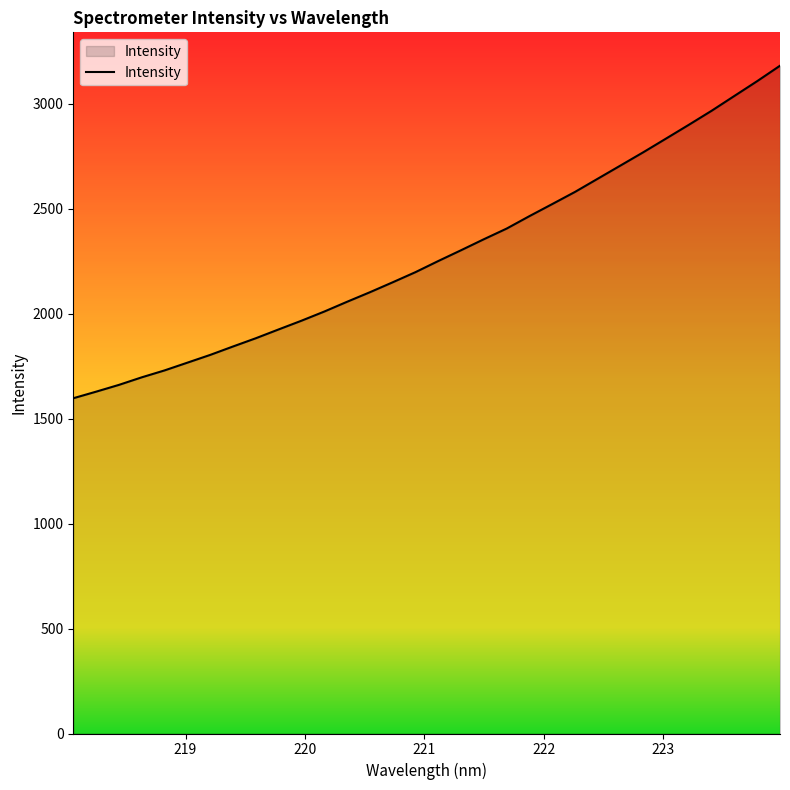

What is the smallest value displayed?

1597.2